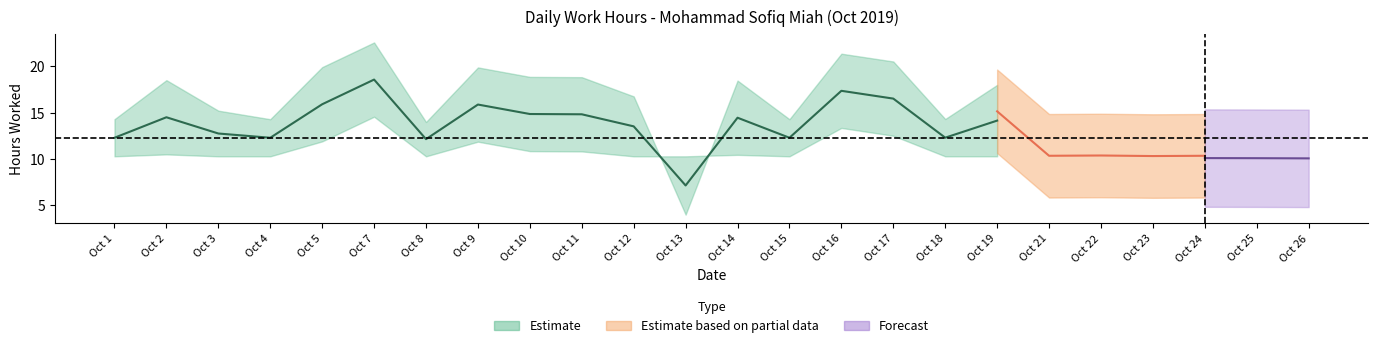

Approximately how many times larger is the value at 9 compared to 18?

1.3